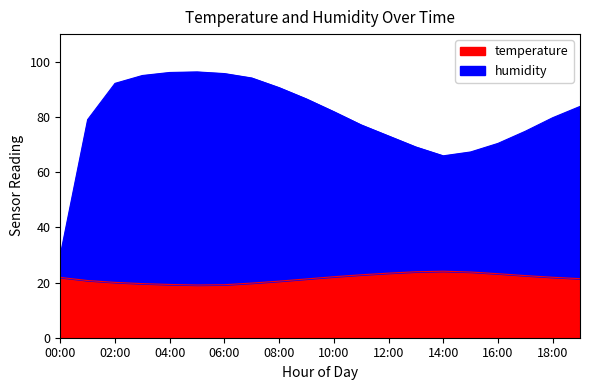

The value of temperature at 13:00 is 23.9. True or false?

True